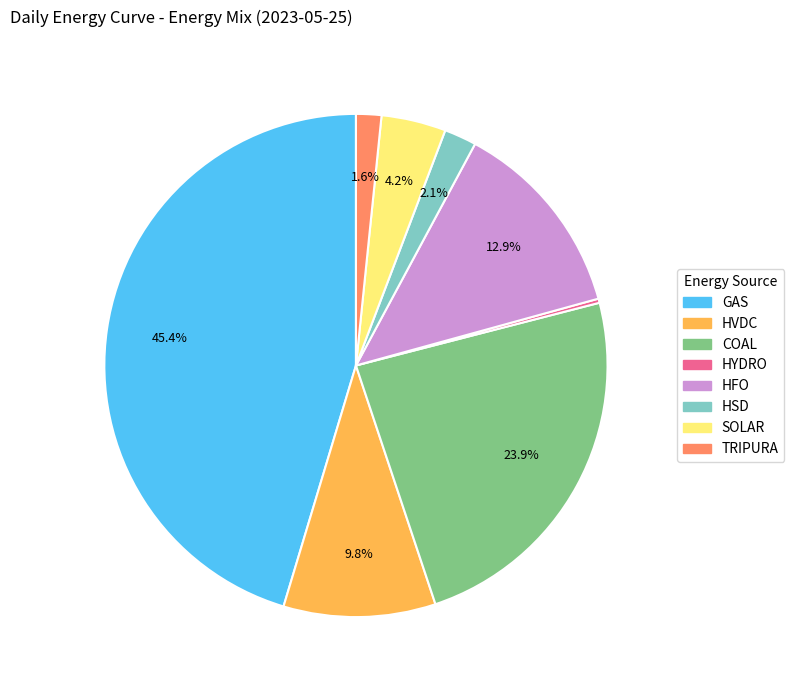

Which slice is the largest?

GAS